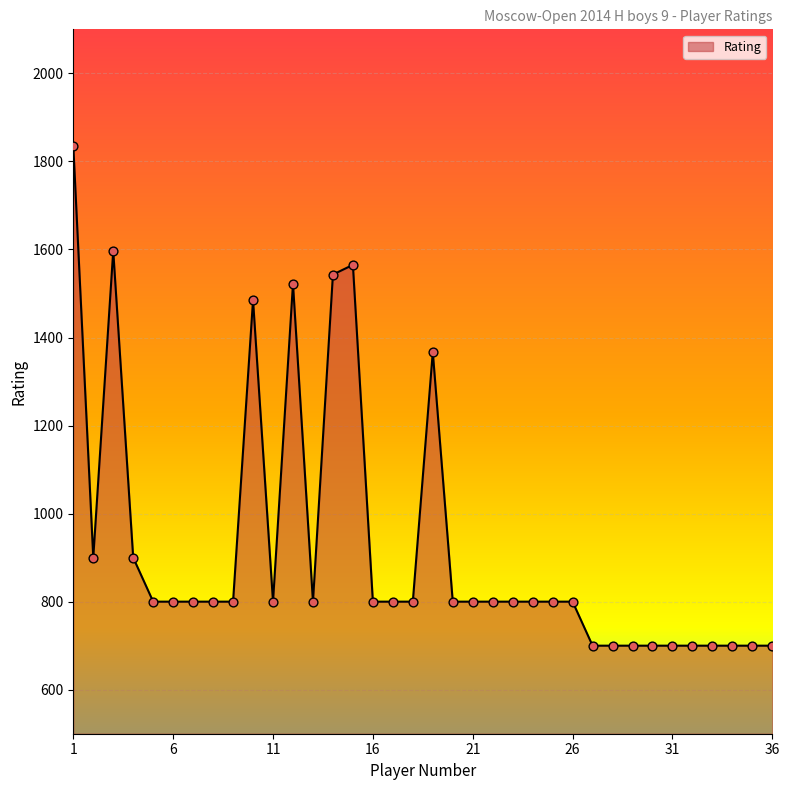

What is the minimum value shown in the chart?

700